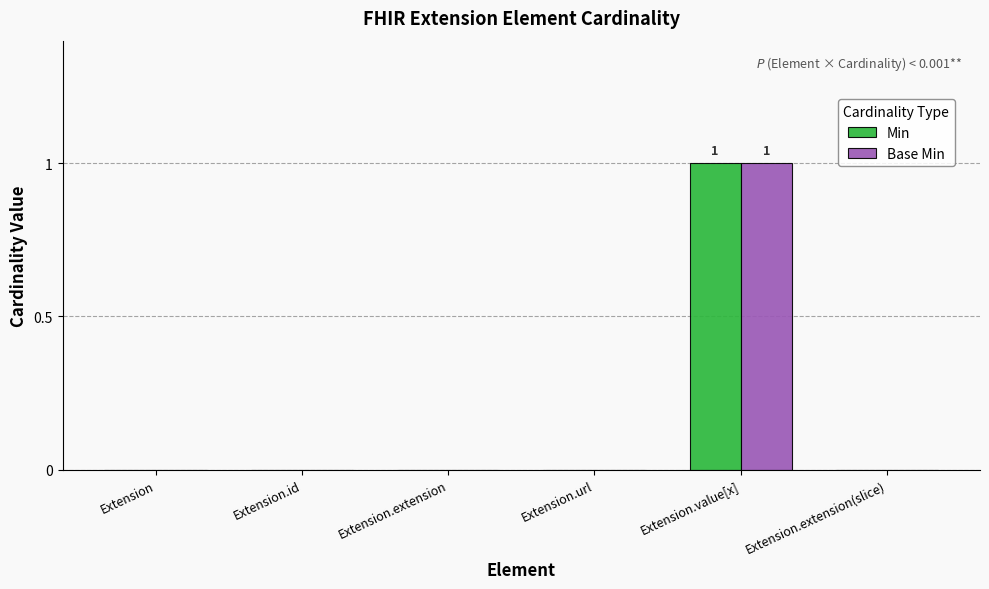

The Base Min series shows -1 at Extension.extension(slice). True or false?

False